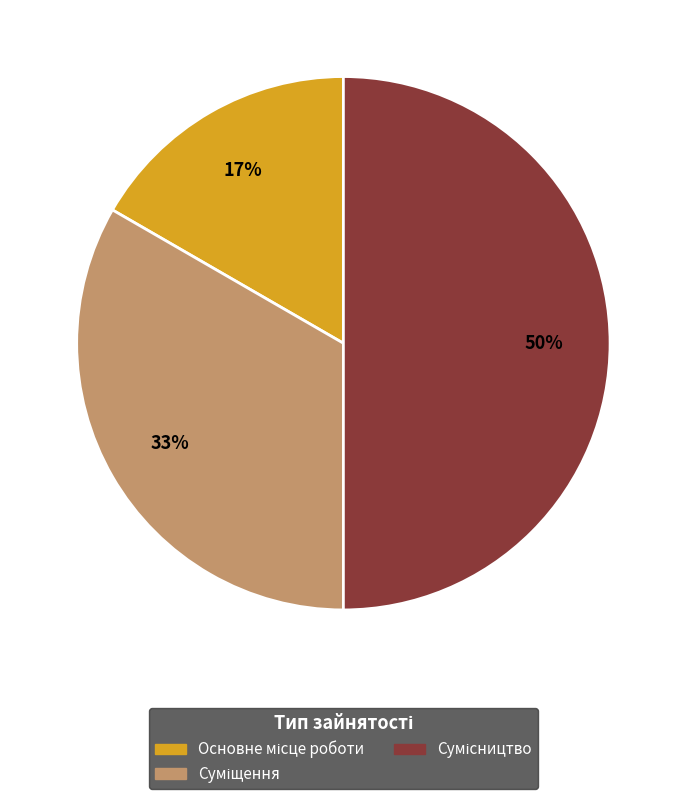

To the nearest percent, what is the average slice percentage?

33%